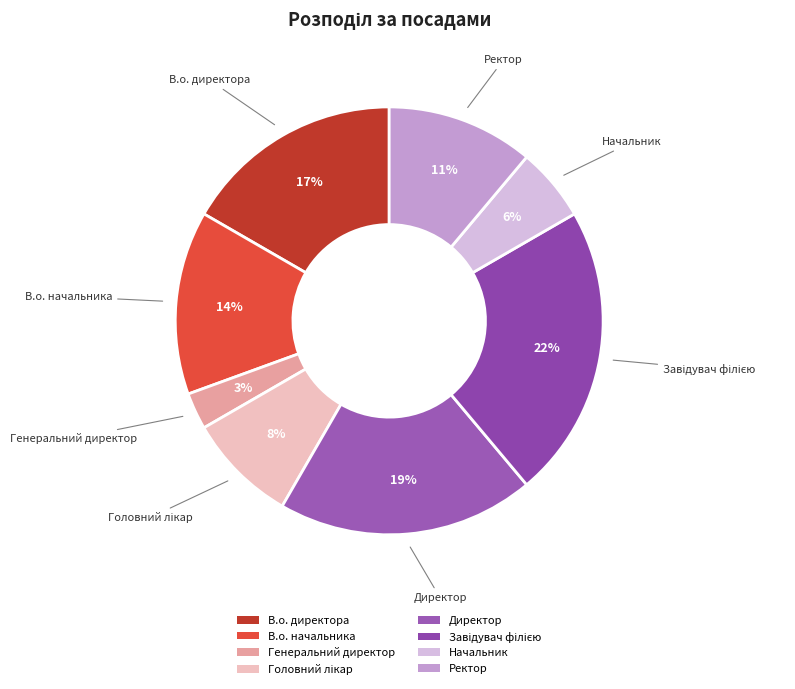

To the nearest percent, what is the average slice percentage?

12%